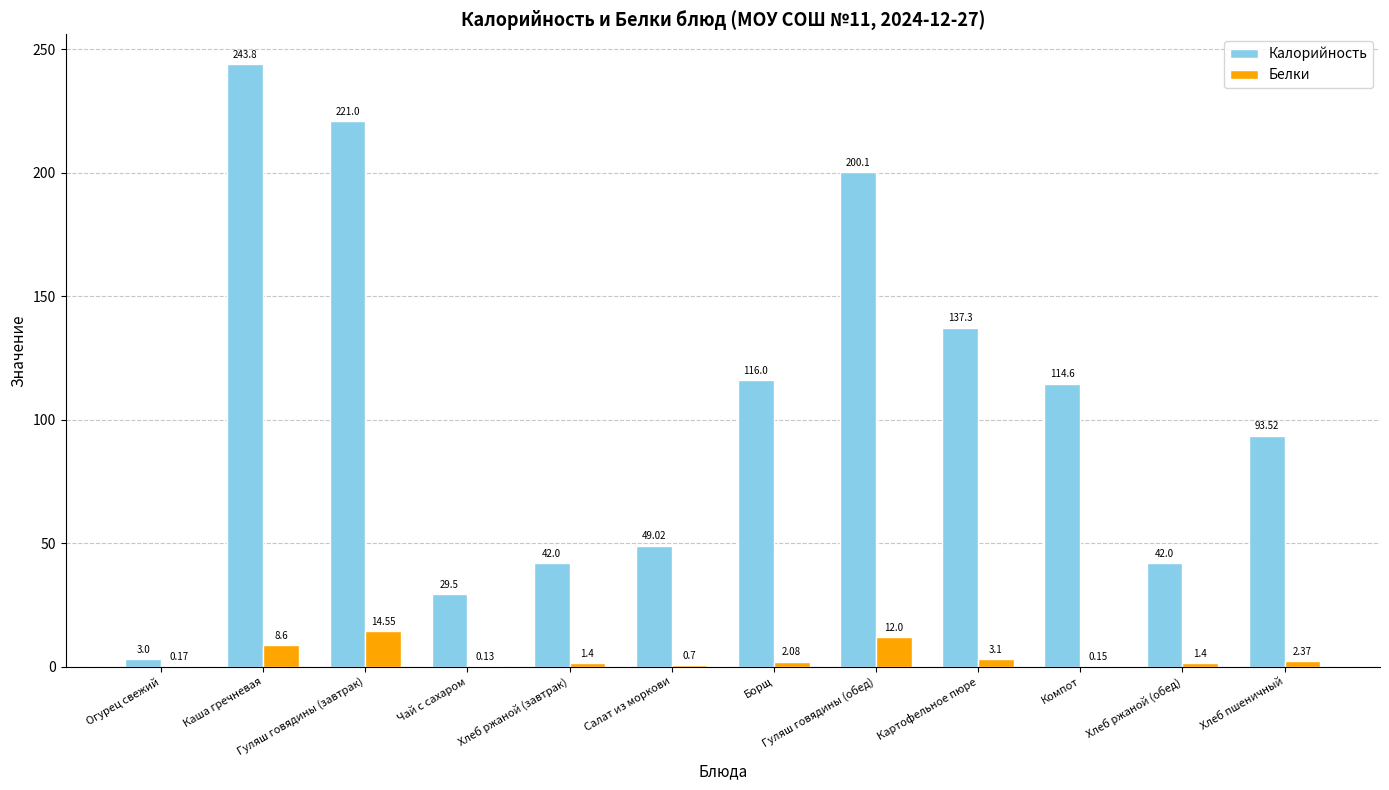

What is the total value across all series at Огурец свежий?

3.2